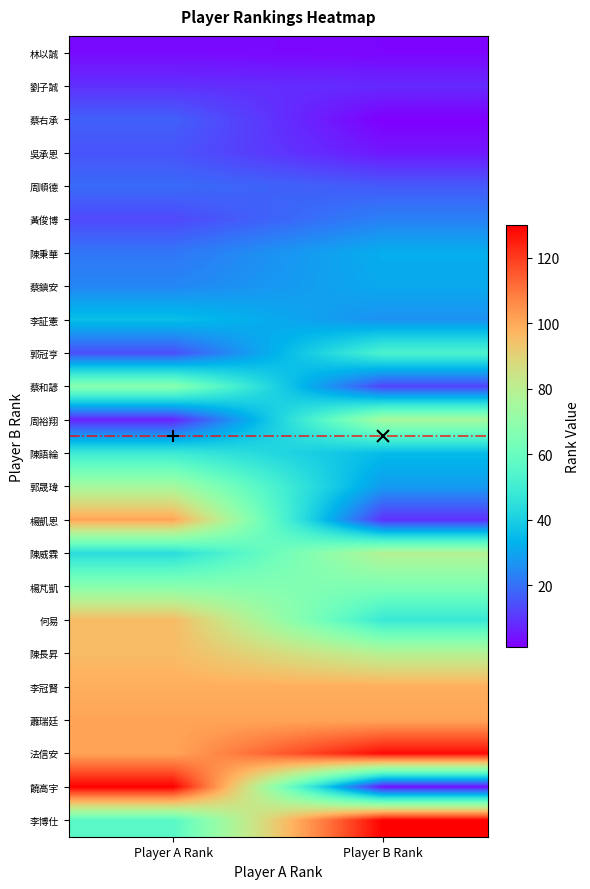

Reading right to left, transcribe all the data shown in this chart.

林以誠: Player B Rank=2	Player A Rank=3
劉子誠: Player B Rank=8	Player A Rank=9
蔡右承: Player B Rank=1	Player A Rank=17
吳承恩: Player B Rank=5	Player A Rank=15
周順德: Player B Rank=16	Player A Rank=19
黃俊博: Player B Rank=23	Player A Rank=13
陳秉華: Player B Rank=32	Player A Rank=21
蔡鎮安: Player B Rank=31	Player A Rank=24
李証憲: Player B Rank=26	Player A Rank=36
郭冠亨: Player B Rank=53	Player A Rank=14
蔡和諺: Player B Rank=12	Player A Rank=68
周裕翔: Player B Rank=75	Player A Rank=7
陳語綸: Player B Rank=35	Player A Rank=49
郭晟瑋: Player B Rank=28	Player A Rank=75
楊凱恩: Player B Rank=9	Player A Rank=101
陳威霖: Player B Rank=79	Player A Rank=44
楊芃凱: Player B Rank=65	Player A Rank=68
何易: Player B Rank=48	Player A Rank=96
陳長昇: Player B Rank=79	Player A Rank=96
李冠賢: Player B Rank=99	Player A Rank=99
蕭瑞廷: Player B Rank=101	Player A Rank=101
法信安: Player B Rank=128	Player A Rank=101
饒高宇: Player B Rank=4	Player A Rank=130
李博仕: Player B Rank=130	Player A Rank=56